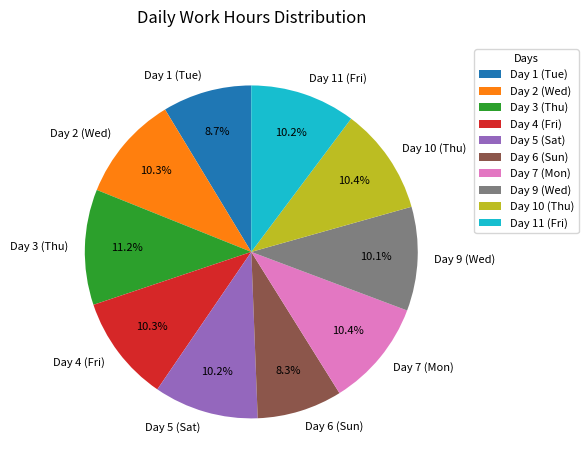

Do Day 7 (Mon) and Day 3 (Thu) together represent more than half of the pie?

No